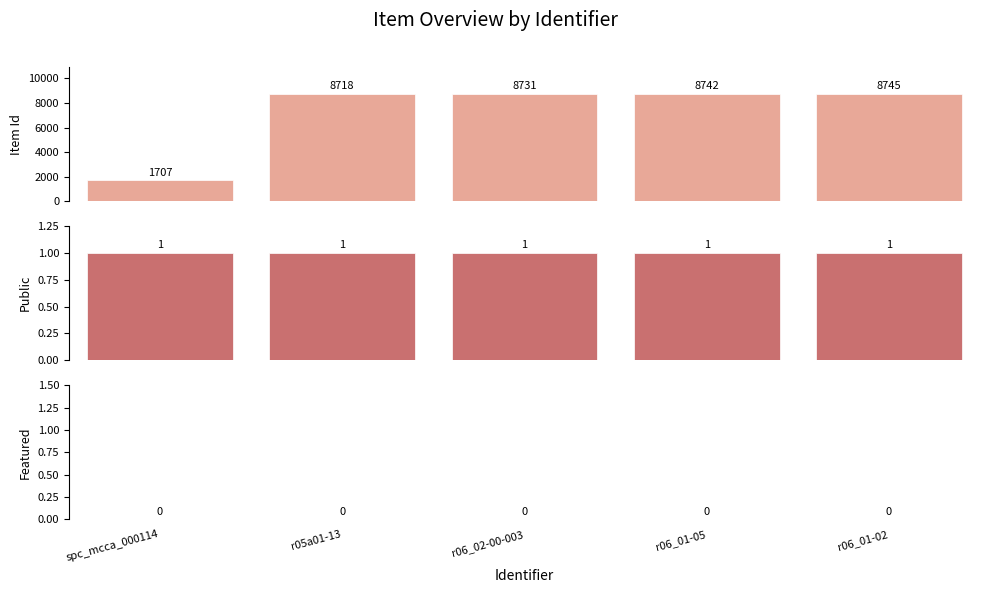

What is the value of the Item Id bar at the 5th from the left?

8745